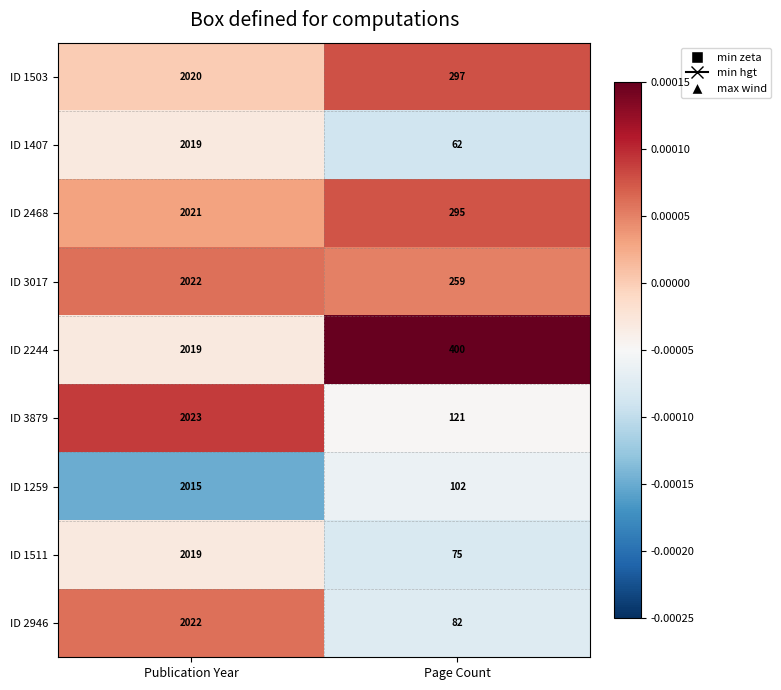

What is the maximum value shown in the chart?

2023